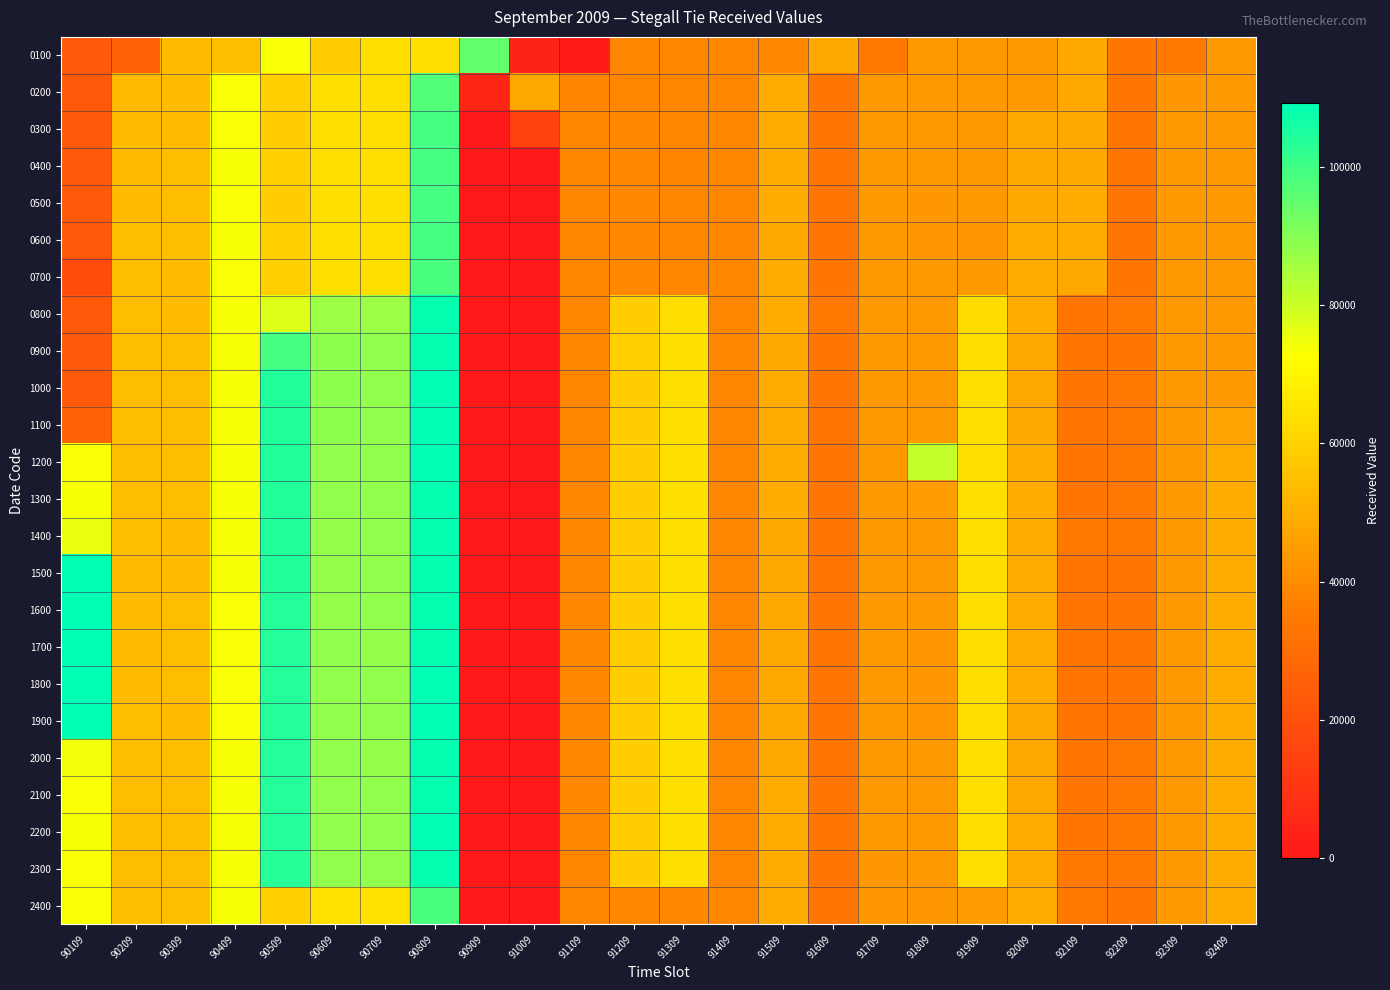

Reading right to left, transcribe all the data shown in this chart.

0100: 92409=43770	92309=33760	92209=33660	92109=48560	92009=43620	91909=43620	91809=43590	91709=33790	91609=48550	91509=38740	91409=38660	91309=38560	91209=38800	91109=1170	91009=3540	90909=95100	90809=63870	90709=63700	90609=58180	90509=73780	90409=54190	90309=53530	90209=26230	90109=23440
0200: 92409=43780	92309=43250	92209=33610	92109=48480	92009=43720	91909=43650	91809=43620	91709=43760	91609=33580	91509=48780	91409=38730	91309=38520	91209=38810	91109=38350	91009=48620	90909=5030	90809=97460	90709=63700	90609=63610	90509=58910	90409=73800	90309=53600	90209=53140	90109=23430
0300: 92409=43820	92309=43670	92209=33610	92109=48560	92009=48540	91909=43640	91809=43630	91709=43780	91609=33490	91509=48820	91409=38670	91309=38470	91209=38870	91109=38720	91009=15260	90909=0	90809=99130	90709=63670	90609=63700	90509=58850	90409=73820	90309=53450	90209=53610	90109=23450
0400: 92409=43830	92309=43640	92209=33590	92109=48420	92009=48640	91909=43660	91809=43590	91709=43760	91609=33480	91509=48780	91409=38700	91309=38400	91209=38860	91109=38740	91009=90	90909=0	90809=99150	90709=63670	90609=63720	90509=58920	90409=73940	90309=53800	90209=53580	90109=23450
0500: 92409=43850	92309=43690	92209=33630	92109=48730	92009=48640	91909=43540	91809=43510	91709=43680	91609=33620	91509=48730	91409=38720	91309=38420	91209=38840	91109=38830	91009=0	90909=0	90809=99130	90709=63640	90609=63740	90509=58830	90409=73730	90309=53790	90209=53570	90109=23360
0600: 92409=43880	92309=43750	92209=33640	92109=48770	92009=48680	91909=43490	91809=43470	91709=43660	91609=33700	91509=48560	91409=38650	91309=38460	91209=38840	91109=38710	91009=0	90909=0	90809=99050	90709=63620	90609=63780	90509=58920	90409=73910	90309=53810	90209=53910	90109=23380
0700: 92409=43780	92309=43620	92209=33650	92109=48480	92009=48740	91909=43700	91809=43560	91709=43670	91609=33640	91509=48760	91409=38550	91309=38670	91209=38950	91109=38530	91009=0	90909=0	90809=98940	90709=63670	90609=63830	90509=58940	90409=73790	90309=53690	90209=53890	90109=18180
0800: 92409=43800	92309=43820	92209=33760	92109=33510	92009=48650	91909=62960	91809=43570	91709=43640	91609=33750	91509=48800	91409=38430	91309=63250	91209=58680	91109=38520	91009=0	90909=0	90809=108470	90709=86740	90609=87040	90509=77280	90409=73890	90309=53500	90209=53790	90109=22650
0900: 92409=43790	92309=43810	92209=33710	92109=33630	92009=48490	91909=63570	91809=43570	91709=43670	91609=33670	91509=48630	91409=38580	91309=63760	91209=58920	91109=38520	91009=0	90909=0	90809=108580	90709=88700	90609=88780	90509=99070	90409=73970	90309=53820	90209=53830	90109=23400
1000: 92409=43700	92309=43780	92209=33770	92109=33580	92009=48360	91909=63760	91809=43550	91709=43630	91609=33580	91509=48670	91409=38700	91309=63790	91209=58810	91109=38650	91009=0	90909=0	90809=108820	90709=88660	90609=88780	90509=104310	90409=74070	90309=53900	90209=53930	90109=23430
1100: 92409=46550	92309=43780	92209=33790	92109=33620	92009=48500	91909=63780	91809=43690	91709=43680	91609=33570	91509=48660	91409=38620	91309=63850	91209=58630	91109=38490	91009=0	90909=0	90809=108860	90709=88450	90609=88780	90509=104320	90409=74060	90309=53900	90209=53840	90109=25790
1200: 92409=48730	92309=43800	92209=33810	92109=33710	92009=48720	91909=63700	91809=81200	91709=43670	91609=33440	91509=48700	91409=38660	91309=63860	91209=58680	91109=38790	91009=0	90909=0	90809=108850	90709=88360	90609=88640	90509=104250	90409=74020	90309=53960	90209=53930	90109=73730
1300: 92409=49040	92309=43810	92209=33780	92109=33700	92009=48740	91909=63690	91809=44640	91709=43660	91609=33460	91509=48680	91409=38670	91309=63910	91209=58840	91109=38820	91009=0	90909=0	90809=108760	90709=88410	90609=88470	90509=104230	90409=73980	90309=53950	90209=53930	90109=74080
1400: 92409=48980	92309=43800	92209=33720	92109=33750	92009=48720	91909=63660	91809=43620	91709=43610	91609=33490	91509=48570	91409=38690	91309=63880	91209=58700	91109=38860	91009=0	90909=0	90809=108650	90709=88500	90609=88330	90509=104180	90409=73910	90309=53680	90209=53890	90109=75750
1500: 92409=48900	92309=43800	92209=33690	92109=33700	92009=48670	91909=63570	91809=43610	91709=43550	91609=33530	91509=48380	91409=38650	91309=63880	91209=58490	91109=38820	91009=0	90909=0	90809=108670	90709=88430	90609=88240	90509=104180	90409=73920	90309=53620	90209=53680	90109=108950
1600: 92409=48930	92309=43780	92209=33610	92109=33680	92009=48670	91909=63500	91809=43540	91709=43550	91609=33580	91509=48480	91409=38600	91309=63870	91209=58660	91109=38860	91009=0	90909=0	90809=108700	90709=88380	90609=88330	90509=103860	90409=73730	90309=53840	90209=53580	90109=109180
1700: 92409=48920	92309=43750	92209=33610	92109=33640	92009=48670	91909=63470	91809=43460	91709=43540	91609=33610	91509=48470	91409=38520	91309=63810	91209=58660	91109=38900	91009=0	90909=0	90809=108740	90709=88320	90609=88520	90509=103730	90409=73720	90309=53830	90209=53490	90109=109240
1800: 92409=48990	92309=43780	92209=33570	92109=33590	92009=48710	91909=63560	91809=43430	91709=43560	91609=33630	91509=48420	91409=38520	91309=63770	91209=58700	91109=38890	91009=0	90909=0	90809=108890	90709=88460	90609=88560	90509=103780	90409=73810	90309=53810	90209=53460	90109=109240
1900: 92409=48960	92309=43730	92209=33530	92109=33680	92009=48510	91909=63480	91809=43460	91709=43590	91609=33690	91509=48540	91409=38560	91309=63710	91209=58690	91109=38830	91009=0	90909=0	90809=108910	90709=88500	90609=88560	90509=103900	90409=73810	90309=53730	90209=53810	90109=109040
2000: 92409=48880	92309=43720	92209=33730	92109=33650	92009=48490	91909=63640	91809=43540	91709=43580	91609=33690	91509=48610	91409=38560	91309=63670	91209=58610	91109=38860	91009=0	90909=0	90809=108800	90709=88320	90609=88640	90509=103920	90409=73850	90309=53770	90209=53870	90109=74670
2100: 92409=48830	92309=43680	92209=33750	92109=33620	92009=48600	91909=63620	91809=43610	91709=43590	91609=33600	91509=48800	91409=38560	91309=63790	91209=58810	91109=38870	91009=0	90909=0	90809=108810	90709=88510	90609=88600	90509=104060	90409=73900	90309=53810	90209=53890	90109=73790
2200: 92409=48890	92309=43770	92209=33750	92109=33690	92009=48710	91909=63530	91809=43610	91709=43570	91609=33550	91509=48800	91409=38580	91309=63800	91209=58840	91109=38820	91009=0	90909=0	90809=108960	90709=88610	90609=88640	90509=104060	90409=73920	90309=53900	90209=53800	90109=73920
2300: 92409=48840	92309=43790	92209=33740	92109=33720	92009=48710	91909=63660	91809=43620	91709=43510	91609=33680	91509=48850	91409=38640	91309=63600	91209=58710	91109=38780	91009=0	90909=0	90809=108630	90709=88450	90609=88500	90509=103380	90409=73920	90309=53970	90209=53850	90109=73710
2400: 92409=48690	92309=43770	92209=33710	92109=33730	92009=48730	91909=44790	91809=43510	91709=43510	91609=33660	91509=48770	91409=38680	91309=38950	91209=38910	91109=38830	91009=0	90909=0	90809=98550	90709=64120	90609=64100	90509=59550	90409=73980	90309=53800	90209=53870	90109=73470